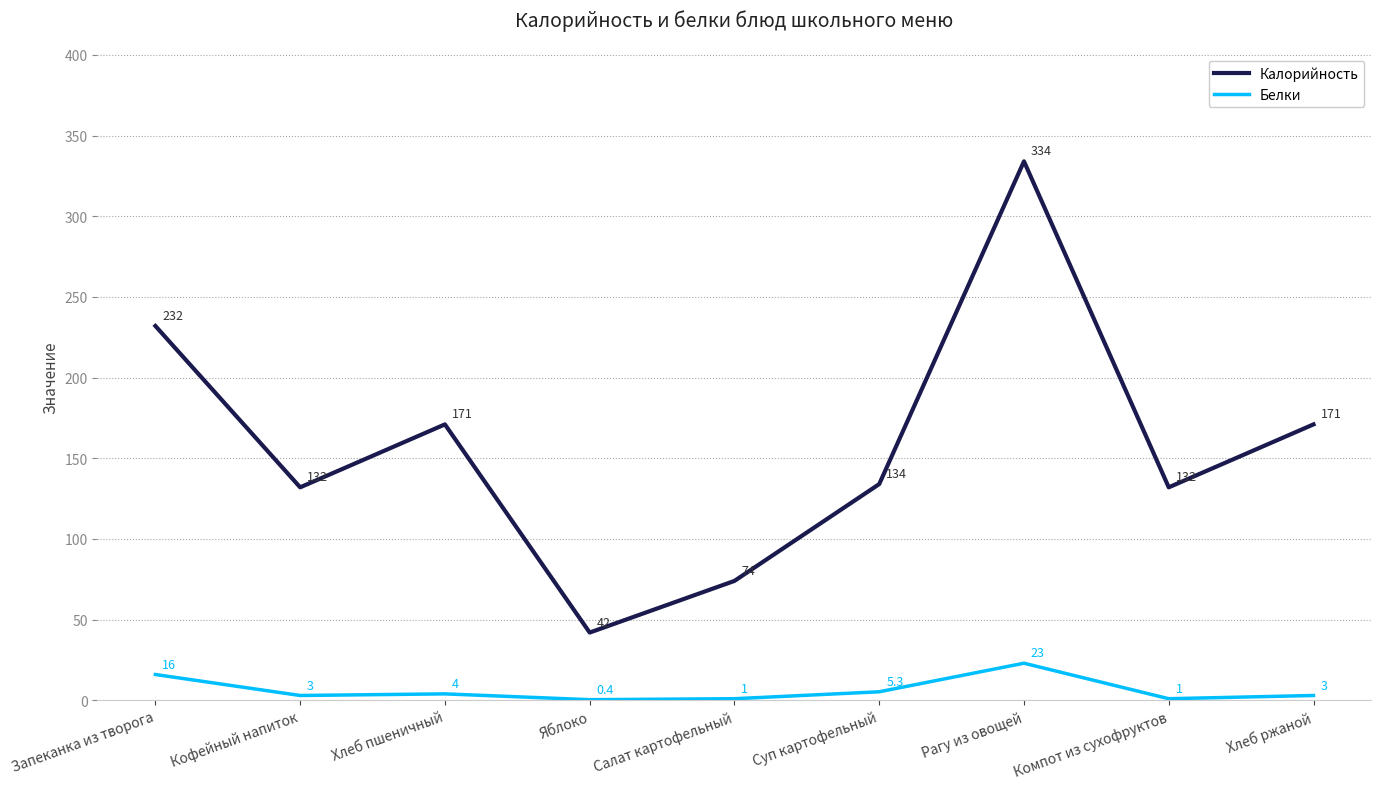

What are all the series names shown in the legend?

Калорийность, Белки